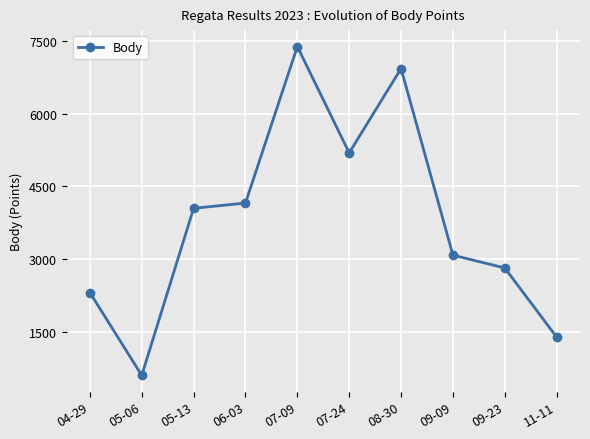

How many distinct data groups are displayed?

1